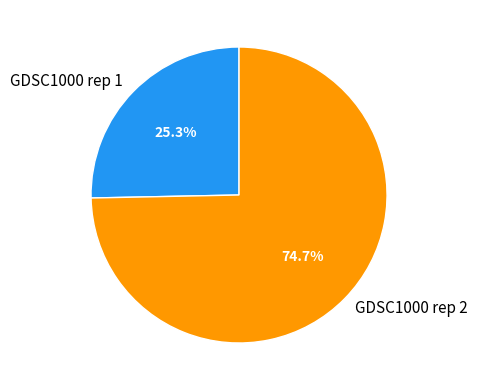

Does GDSC1000 rep 1 account for over 50% of the chart?

No